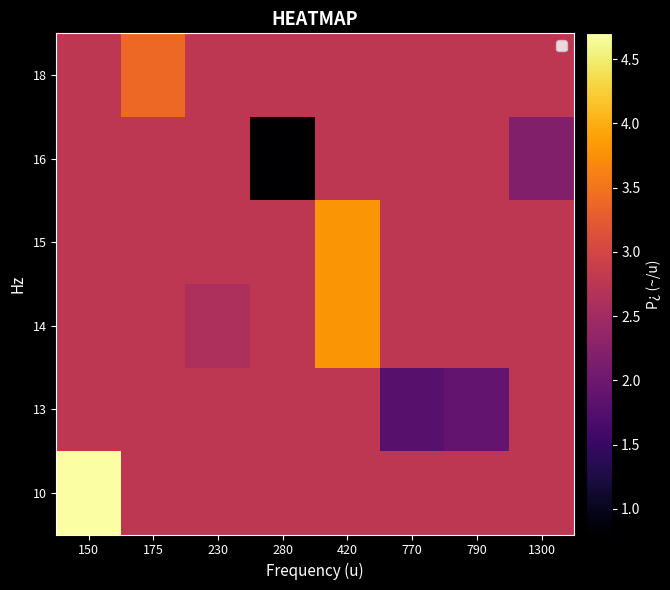

What is the maximum value shown in the chart?

4.7